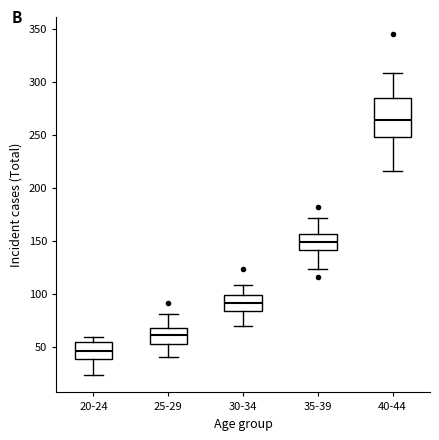

Which box's median line is the highest?

40-44